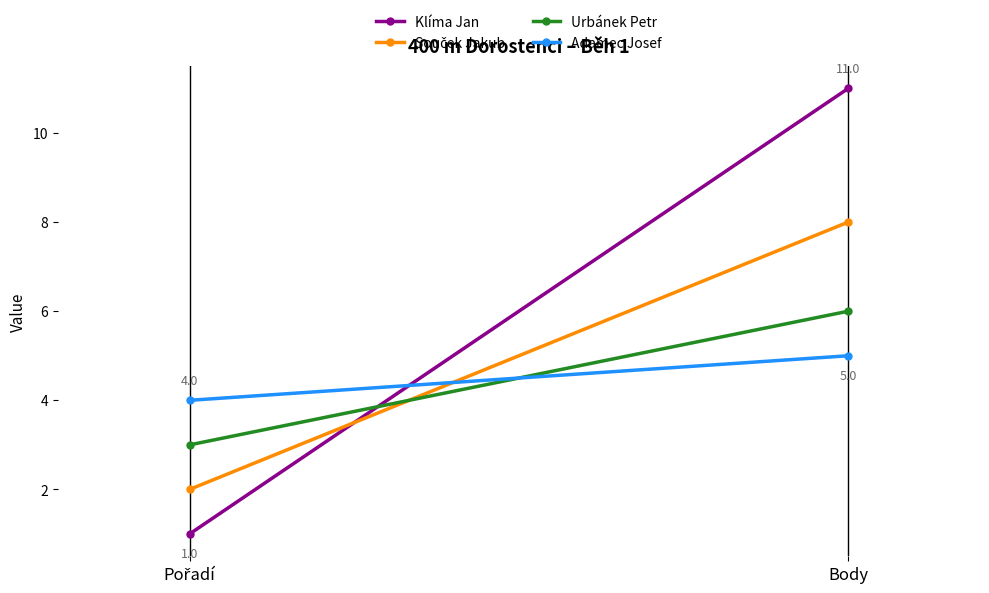

Reading left to right, transcribe all the data shown in this chart.

Klíma Jan: 1	11
Souček Jakub: 2	8
Urbánek Petr: 3	6
Adamec Josef: 4	5